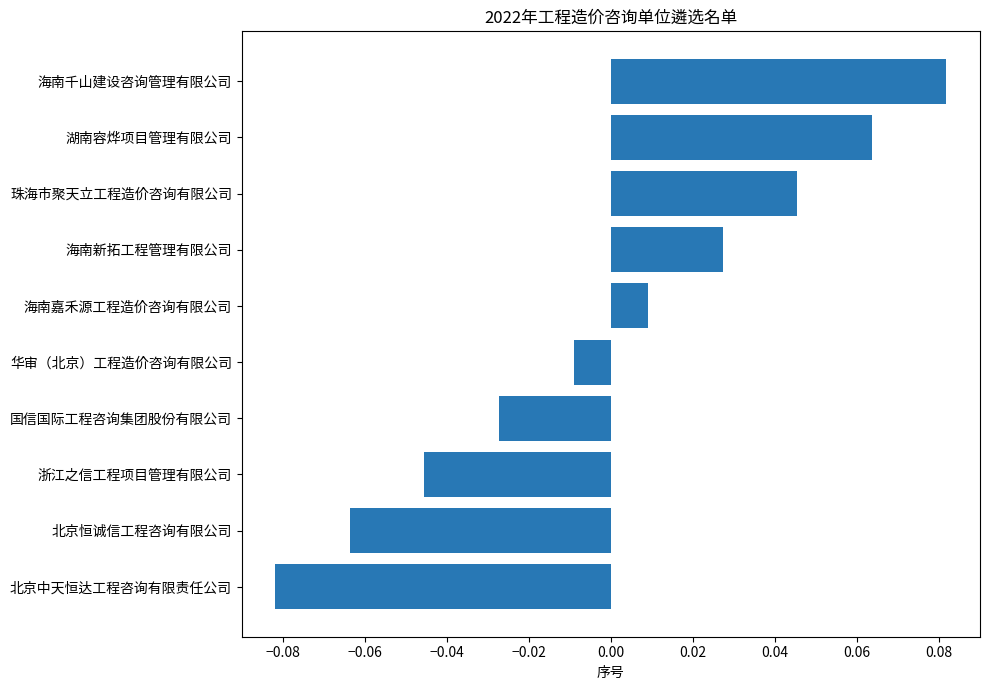

Between 华审（北京）工程造价咨询有限公司 and 珠海市聚天立工程造价咨询有限公司, which is larger?

珠海市聚天立工程造价咨询有限公司